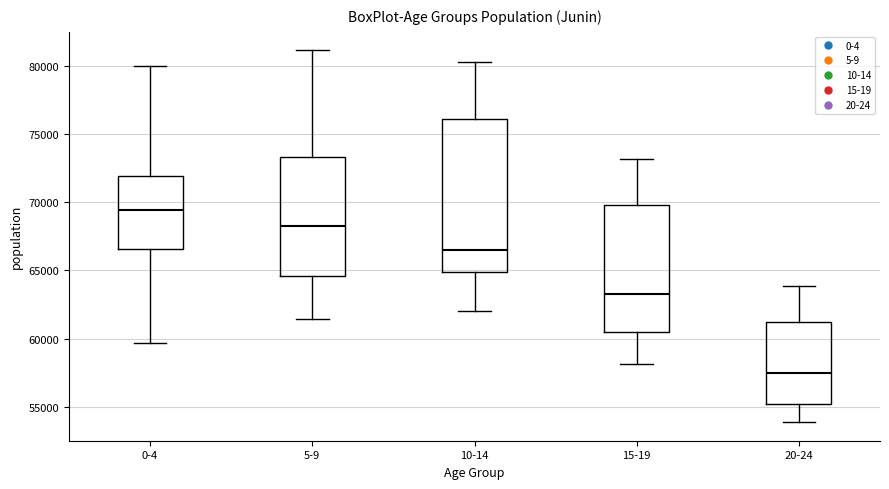

Reading left to right, transcribe this box plot: for each box, give where its median line is, the range the box spans, and where its two whiskers end, as read against the y-axis. The values are not printed on the chart, so give them approximately, as read against the axis.

0-4: median 69500, box 66500 to 72000, whiskers 59500 to 80000
5-9: median 68000, box 64500 to 73500, whiskers 61500 to 81000
10-14: median 66500, box 65000 to 76000, whiskers 62000 to 80500
15-19: median 63000, box 60500 to 70000, whiskers 58000 to 73000
20-24: median 57500, box 55000 to 61000, whiskers 54000 to 64000